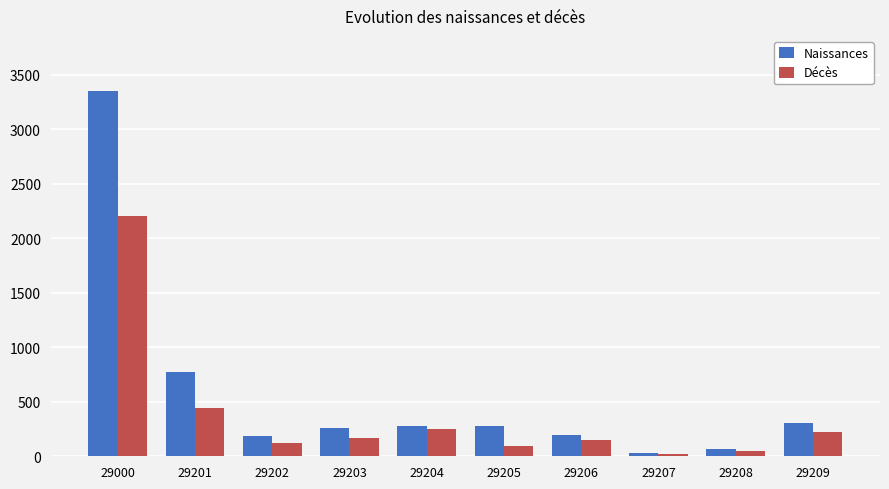

True or false: Décès has a value of 22 at 29207.

True